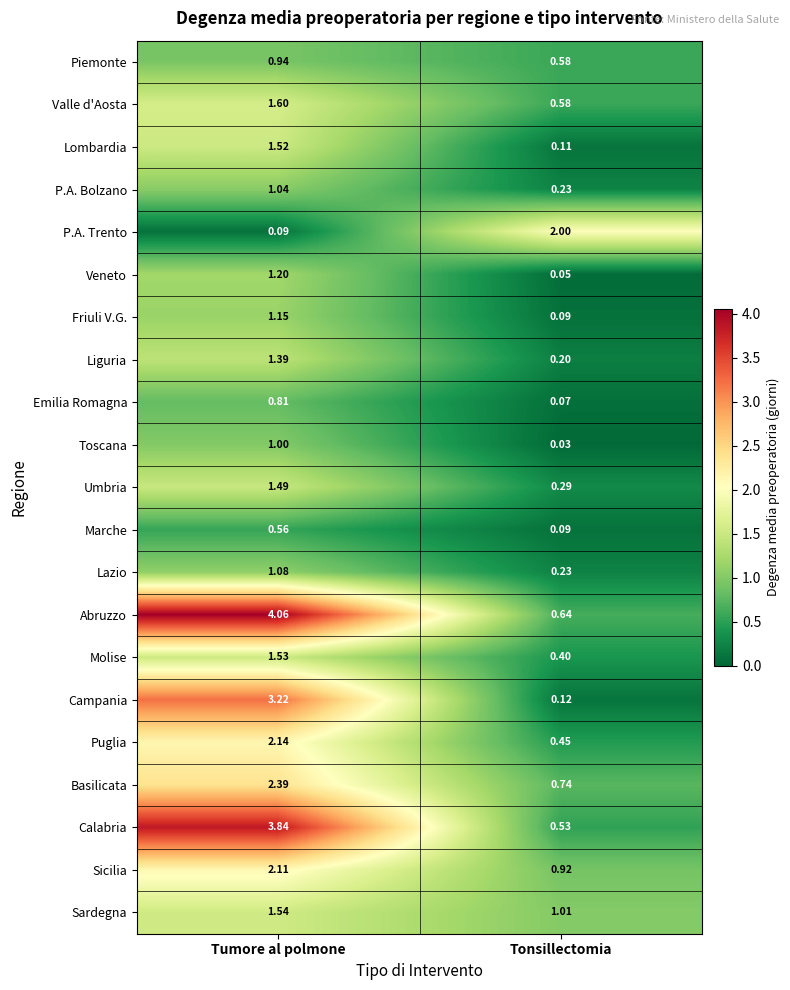

How many series are shown in this chart?

21